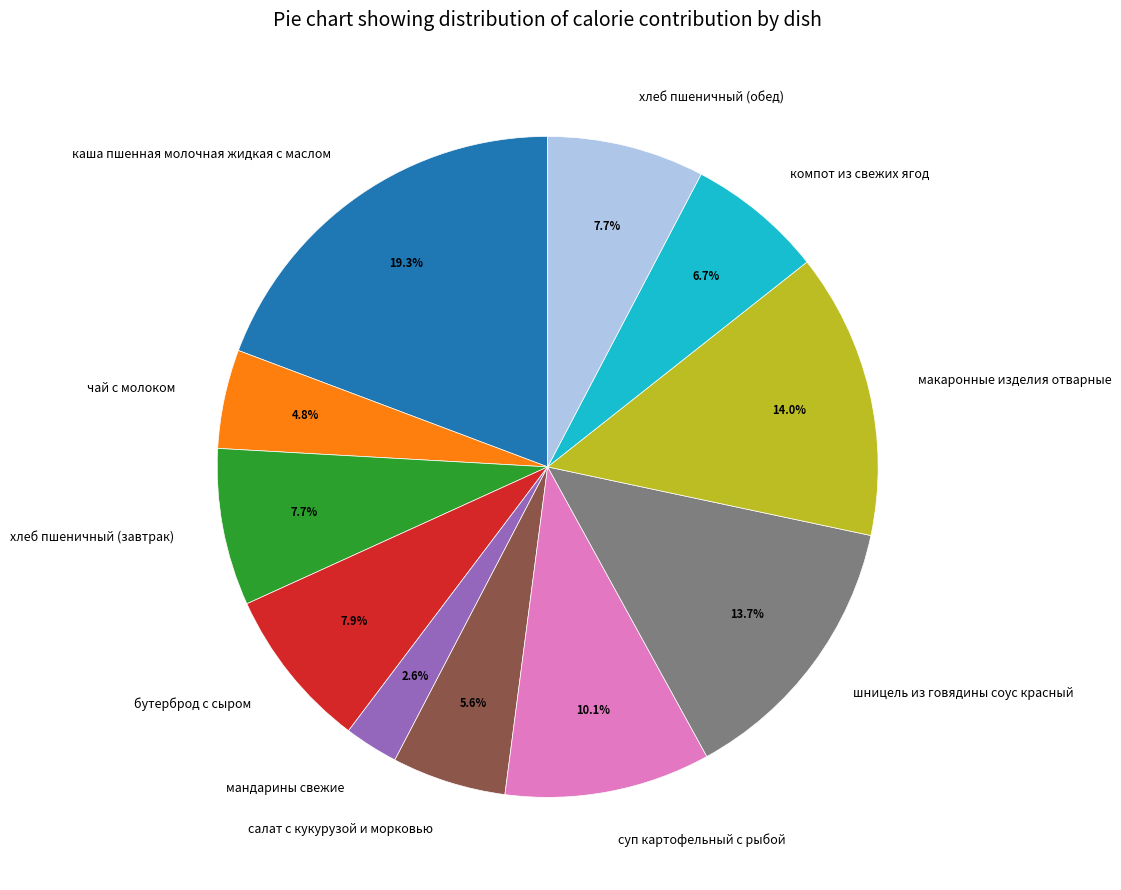

Combined, do макаронные изделия отварные and суп картофельный с рыбой account for over 50%?

No